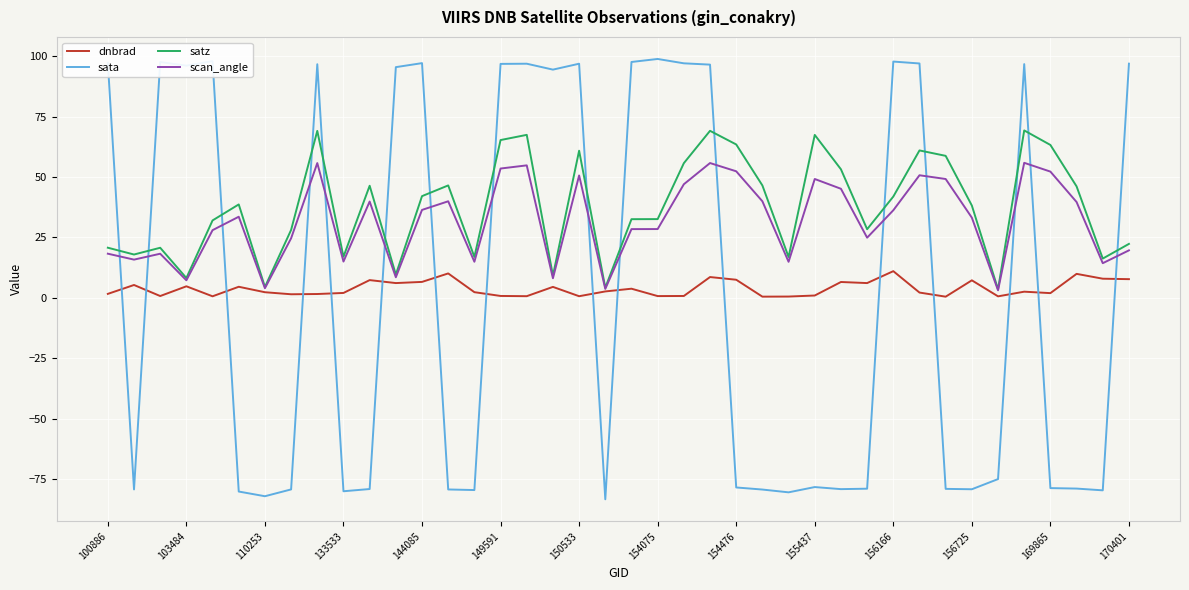

What is the average value of the sata series?

4.3